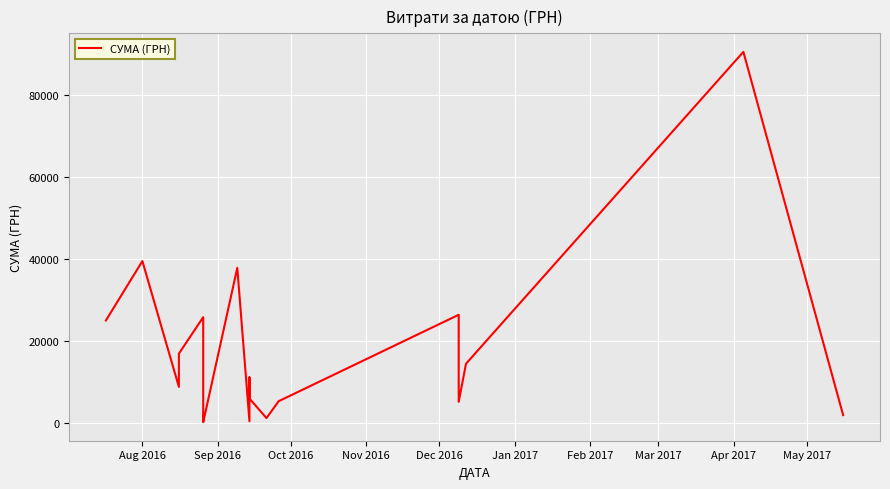

What is the change in value from Sep 2016 to Oct 2016?

-30657.9